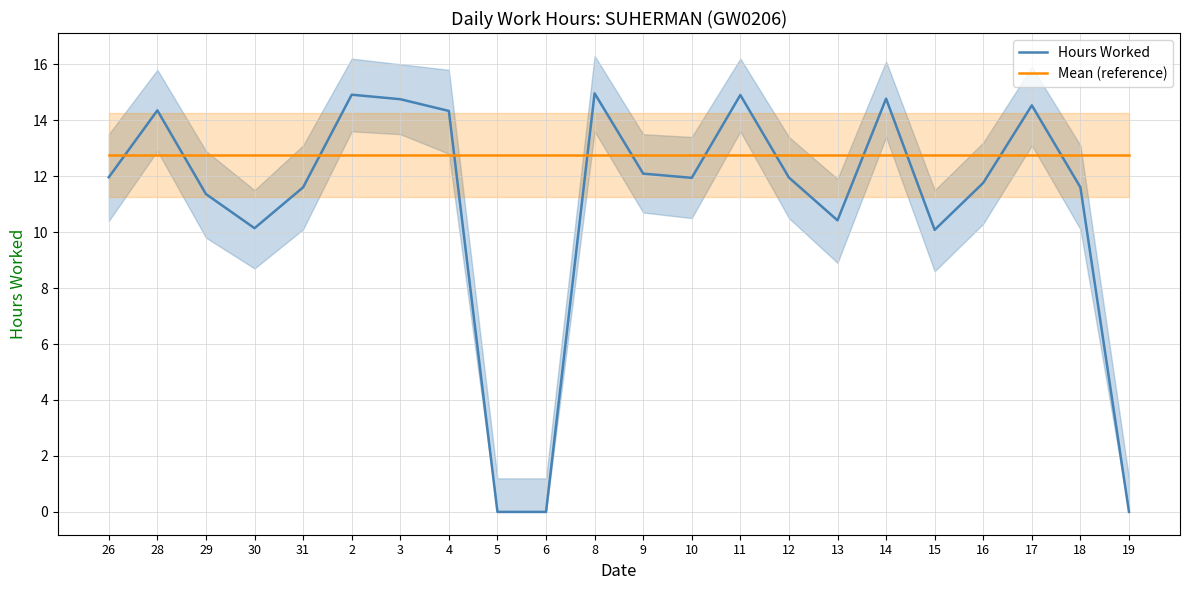

Is it true that Mean (reference) equals 12.8 at 15?

True